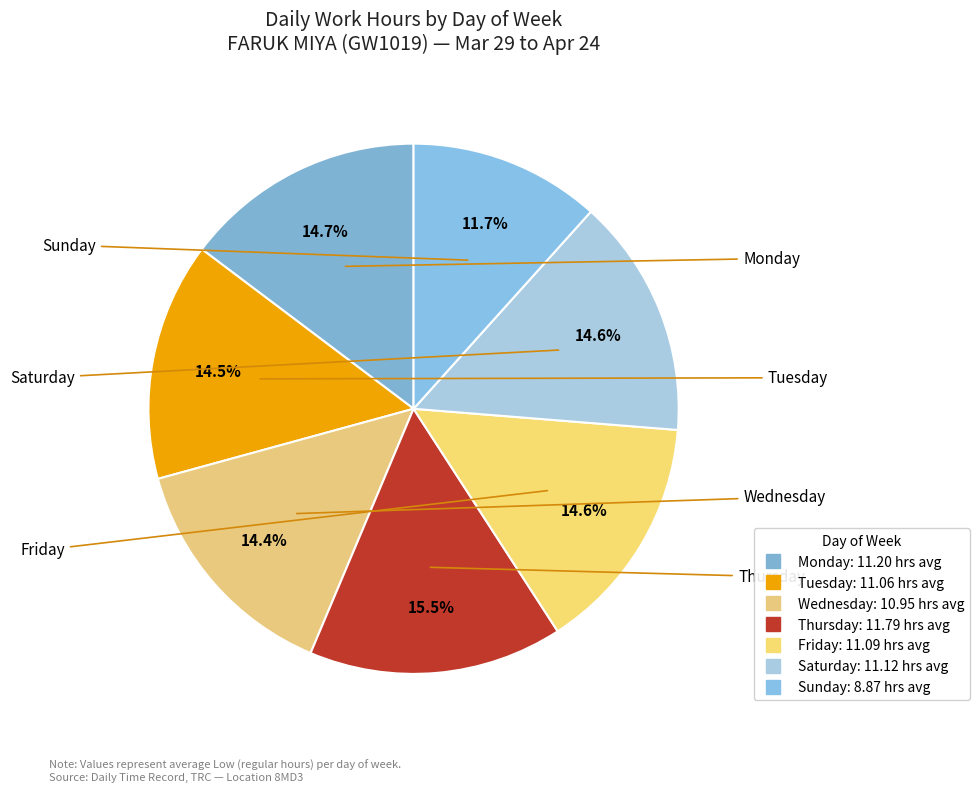

Which slice is the smallest?

Sun (4/4)